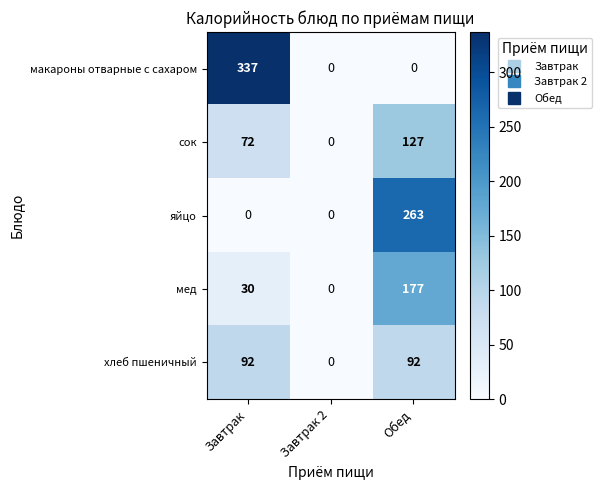

Which series has the largest range (max minus min)?

макароны отварные с сахаром